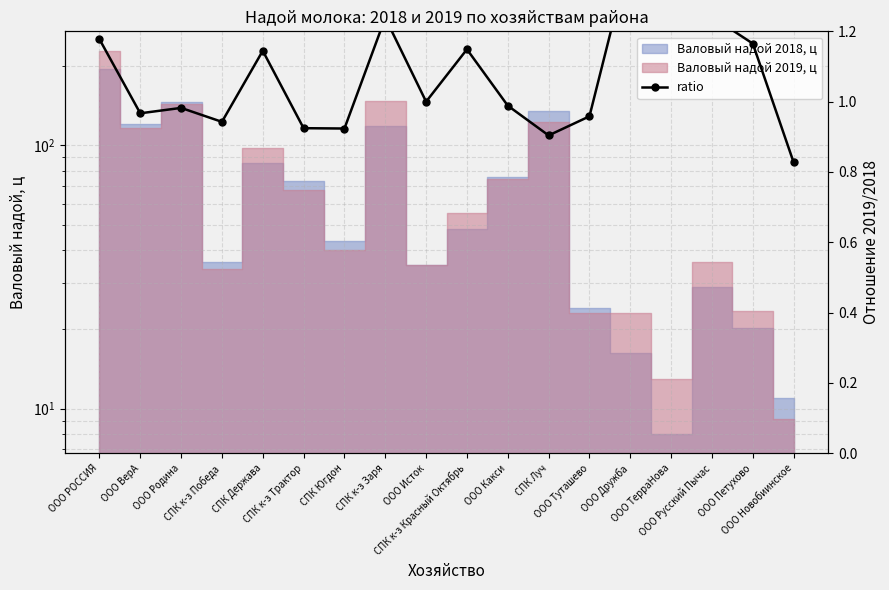

Where is the first local minimum?

ООО ВерА